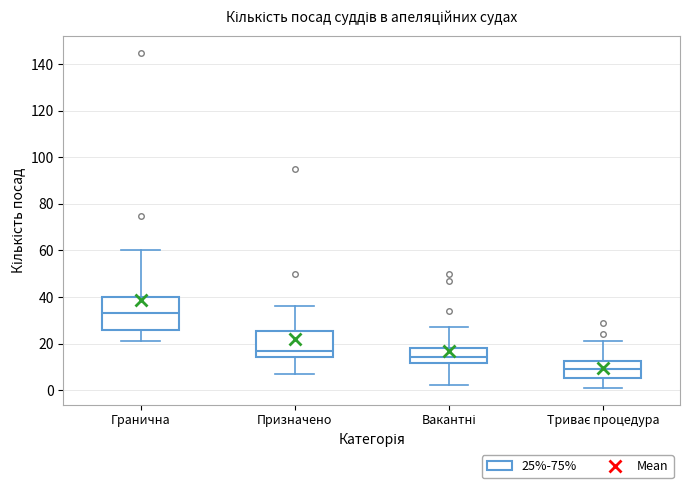

Reading left to right, transcribe this box plot: for each box, give where its median line is, the range the box spans, and where its two whiskers end, as read against the y-axis. The values are not printed on the chart, so give them approximately, as read against the axis.

Гранична: median 34, box 26 to 40, whiskers 22 to 60
Призначено: median 18, box 14 to 26, whiskers 8 to 36
Вакантні: median 14, box 12 to 18, whiskers 2 to 28
Триває процедура: median 10, box 6 to 12, whiskers 2 to 22